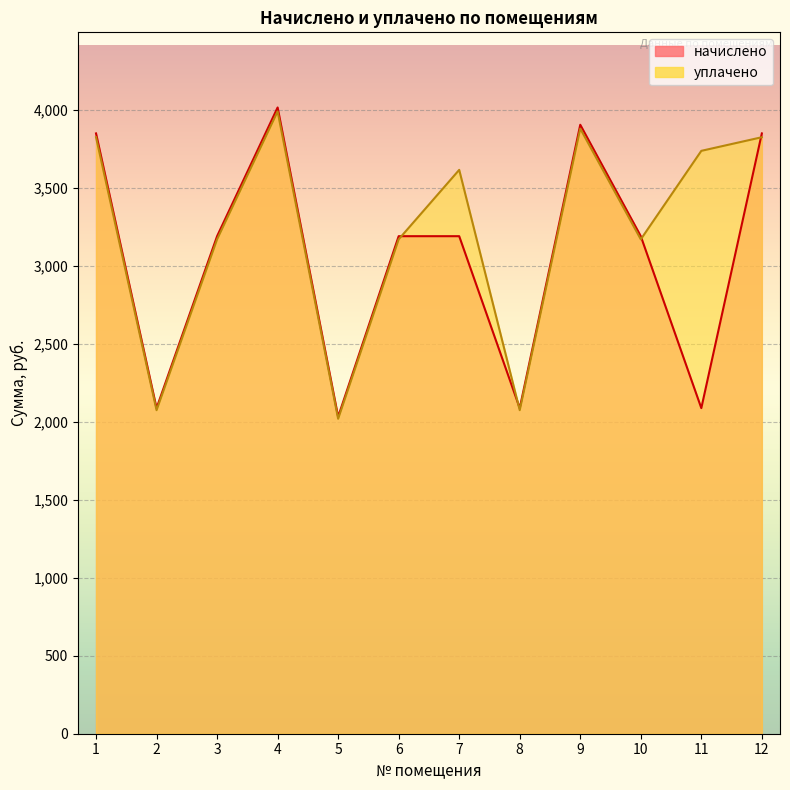

How many lines are shown in the chart?

2